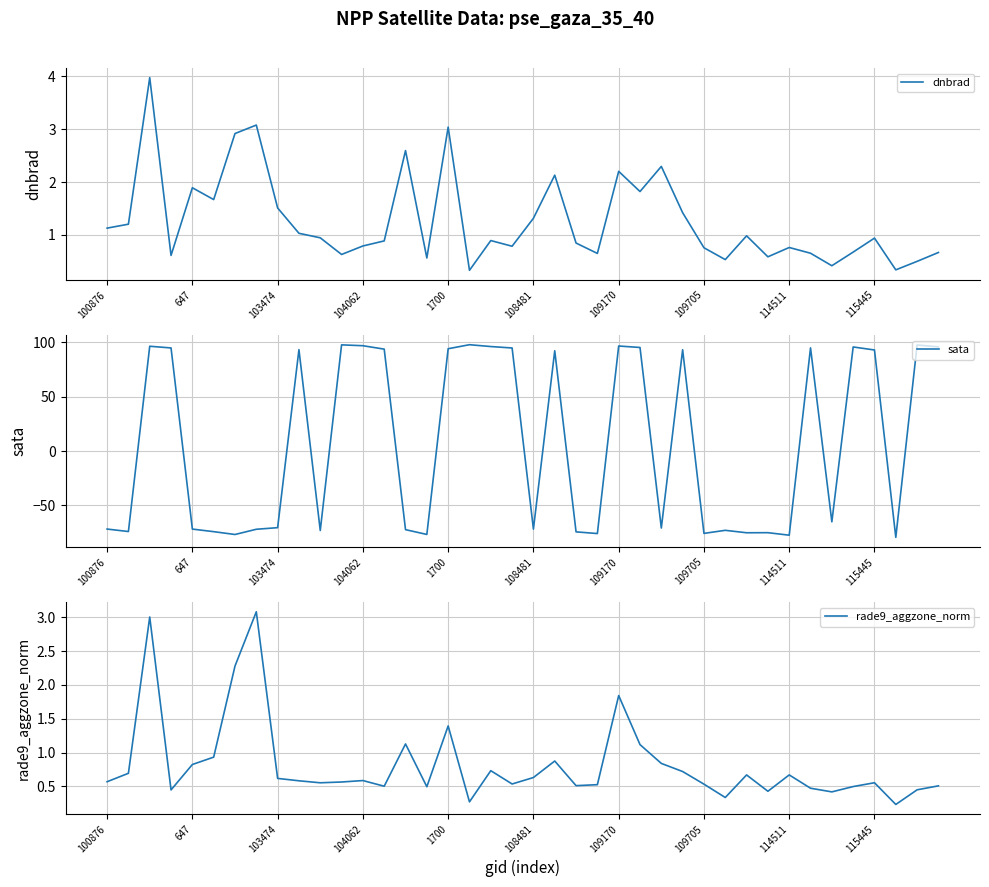

What is the minimum value for sata?

-79.4